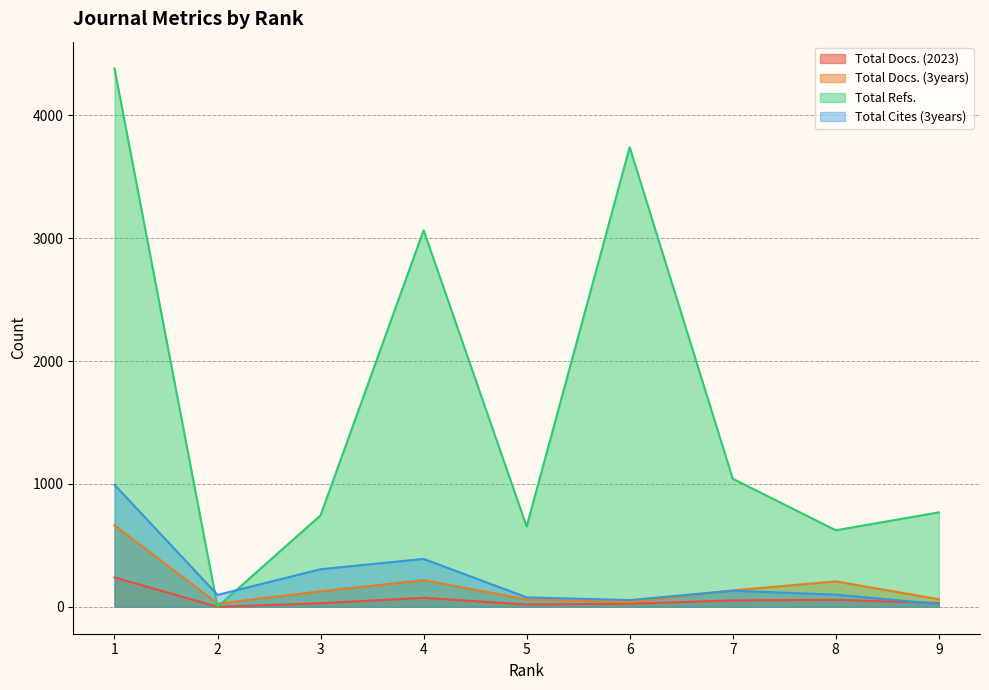

The Total Docs. (3years) series shows 664 at 1. True or false?

True